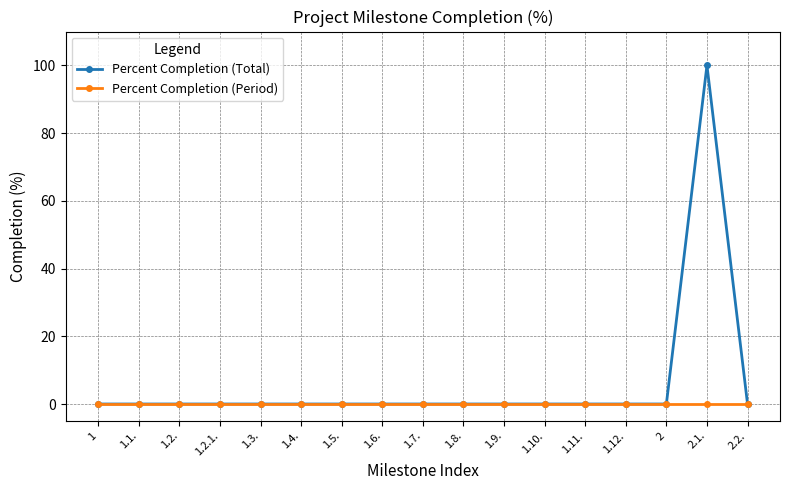

What is the difference between the maximum and minimum values in the Percent Completion (Total) series?

100